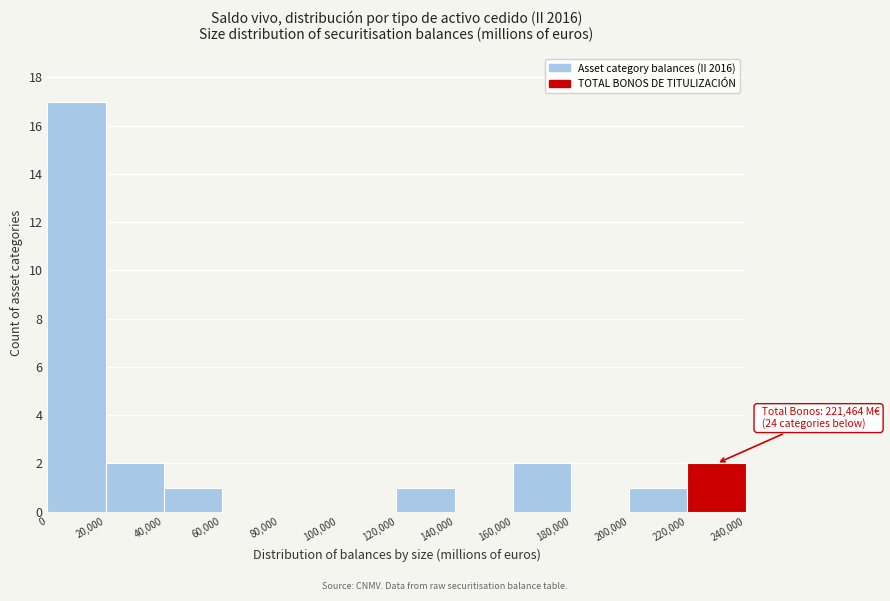

Which range on the x-axis has the tallest bar?

0 to 20,000